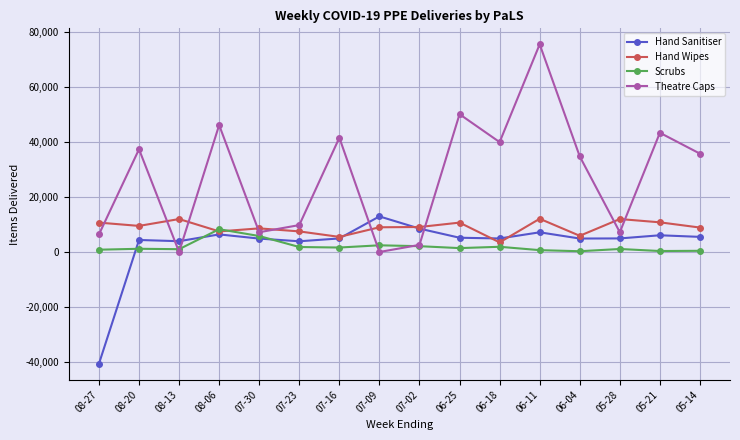

Where is the first local maximum for Hand Wipes?

08-13